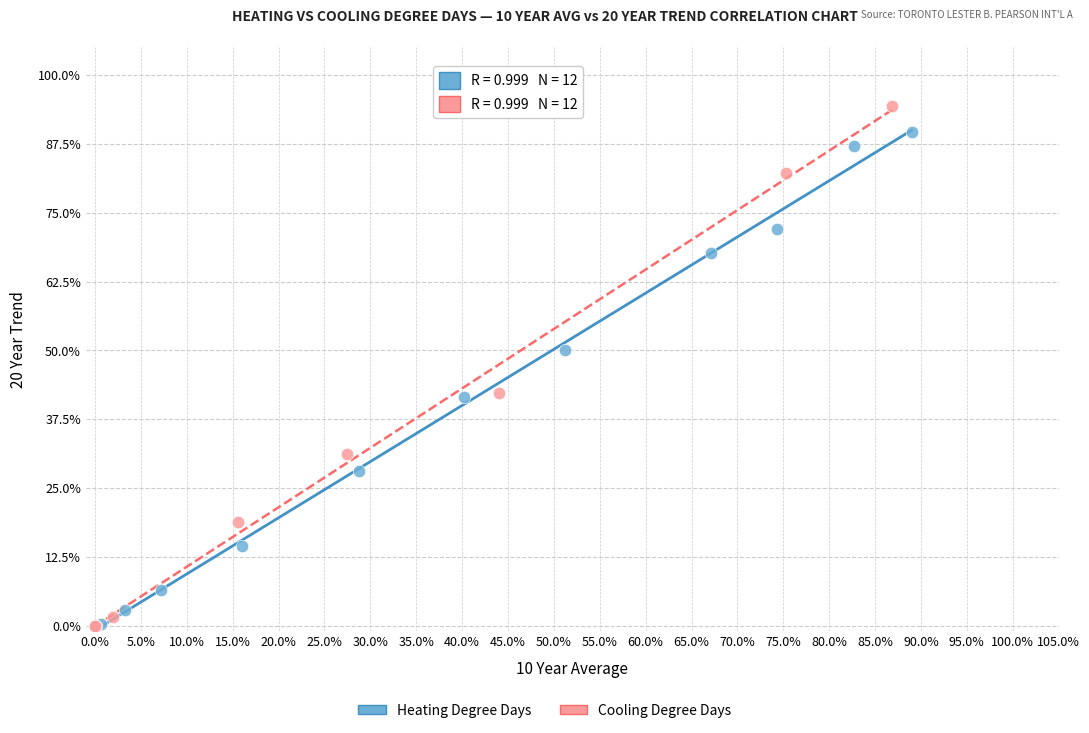

Which series contains the highest Y value?

Cooling Degree Days